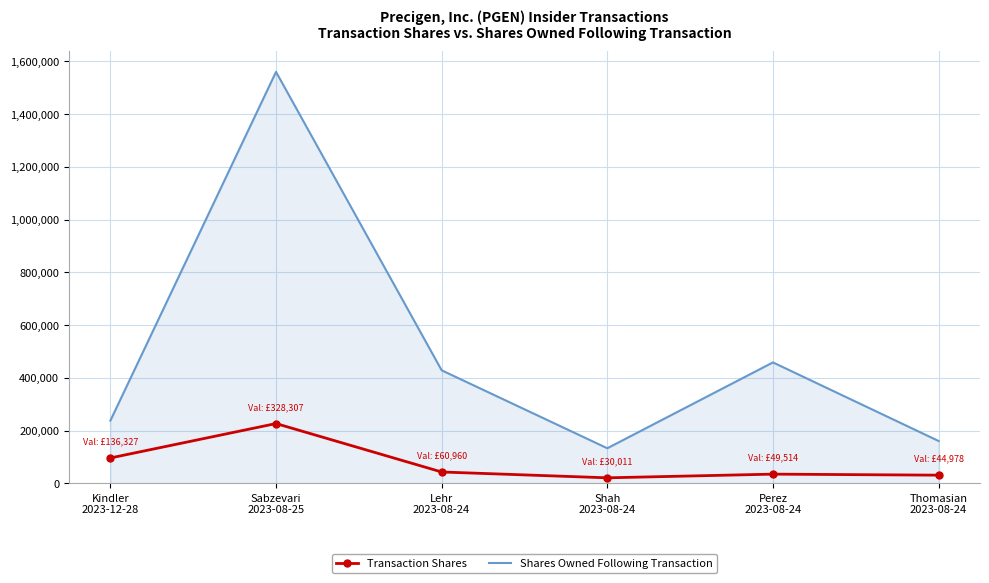

True or false: Shares Owned Following Transaction has a value of 413996 at Kindler
2023-12-28.

False